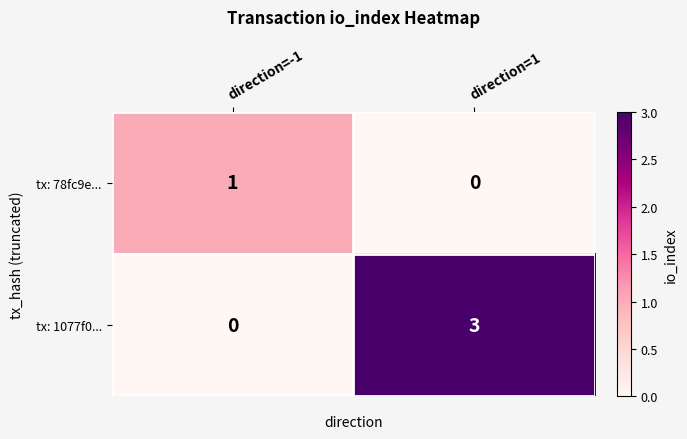

Which category has the highest value across all series?

direction=1